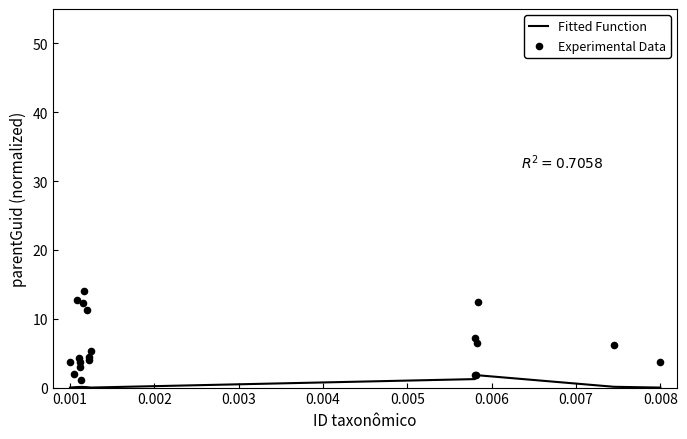

At how many categories does at least one series exceed 8?

5